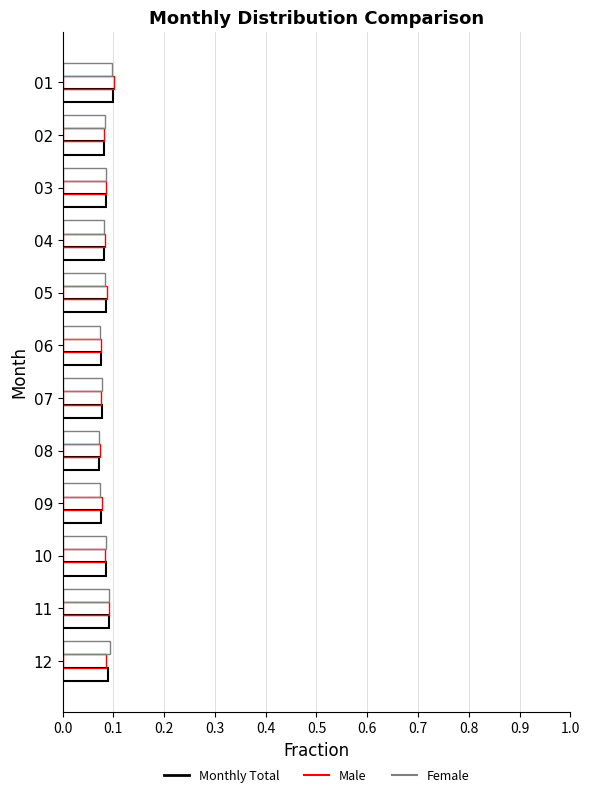

Count the number of data series in this chart.

3